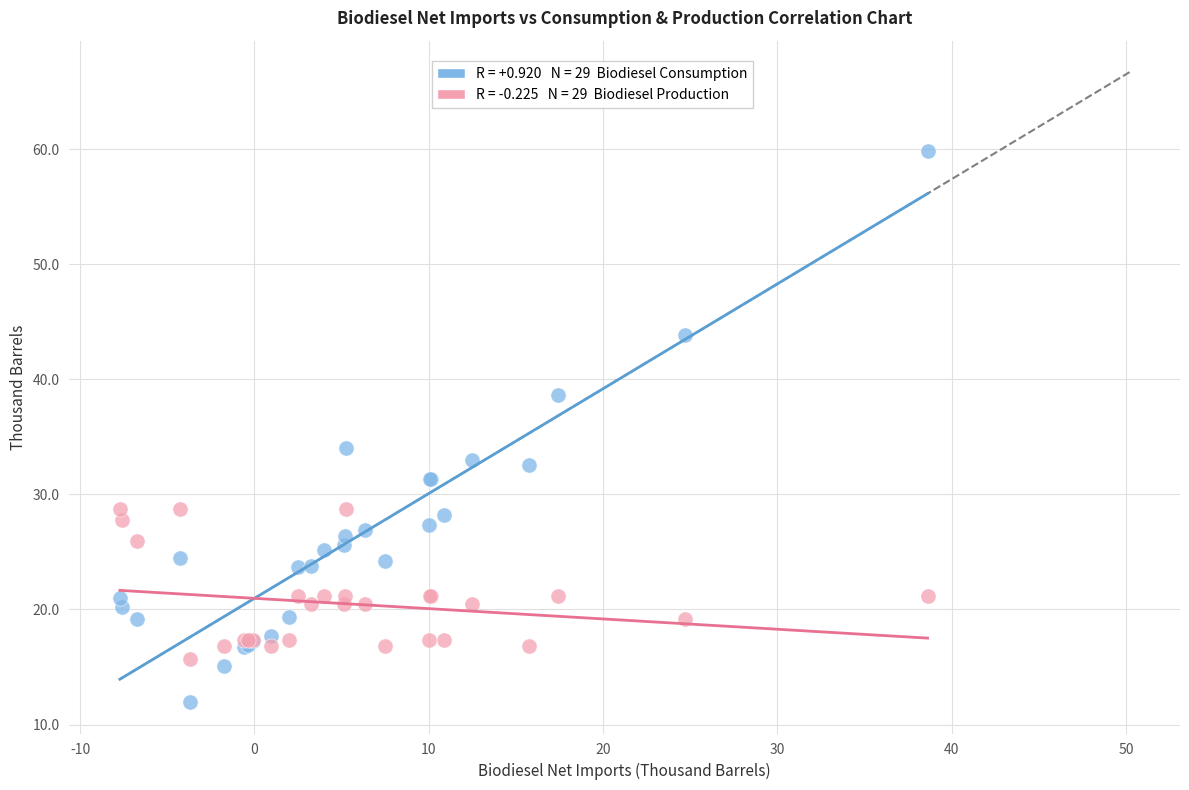

Across all series, what Y value is closest to 35?

34.0